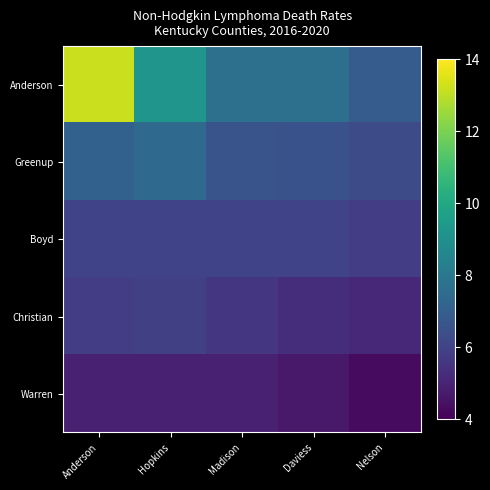

Reading right to left, transcribe all the data shown in this chart.

Anderson: Nelson=6.9	Daviess=7.7	Madison=7.7	Hopkins=9.2	Anderson=13.2
Greenup: Nelson=6.3	Daviess=6.5	Madison=6.6	Hopkins=7.4	Anderson=7.1
Boyd: Nelson=5.8	Daviess=6.0	Madison=6.0	Hopkins=6.0	Anderson=6.0
Christian: Nelson=5.1	Daviess=5.3	Madison=5.6	Hopkins=5.9	Anderson=5.8
Warren: Nelson=4.3	Daviess=4.7	Madison=4.9	Hopkins=4.9	Anderson=4.9